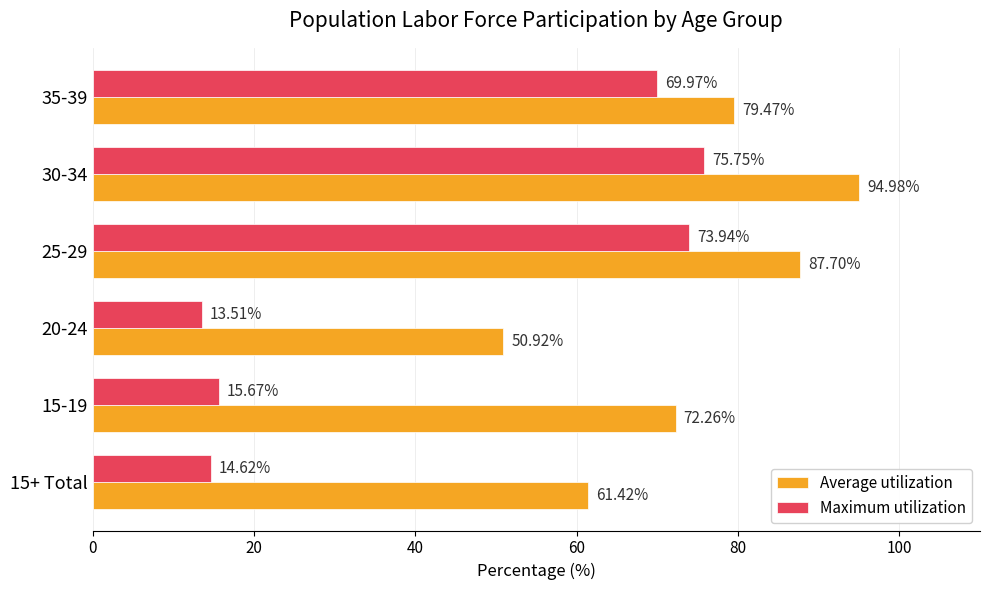

What is the highest value of the Maximum utilization series?

75.8